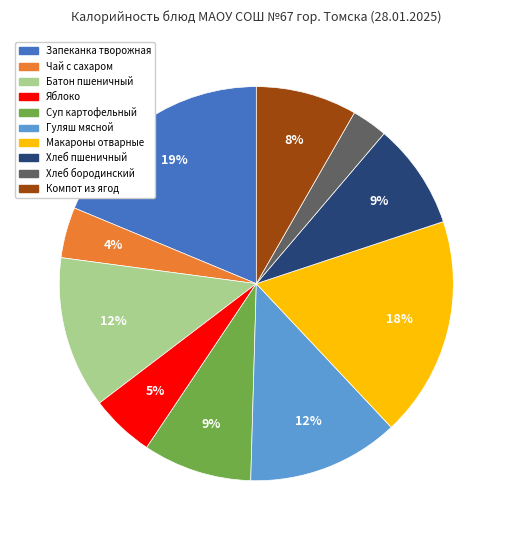

Does any single category account for the majority?

No